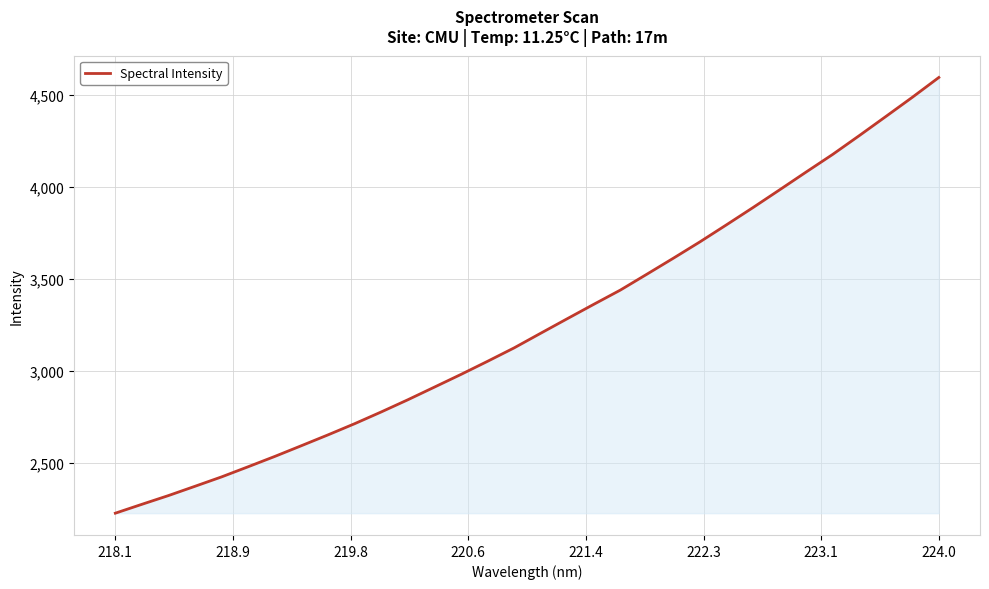

What is the maximum value shown in the chart?

4596.6